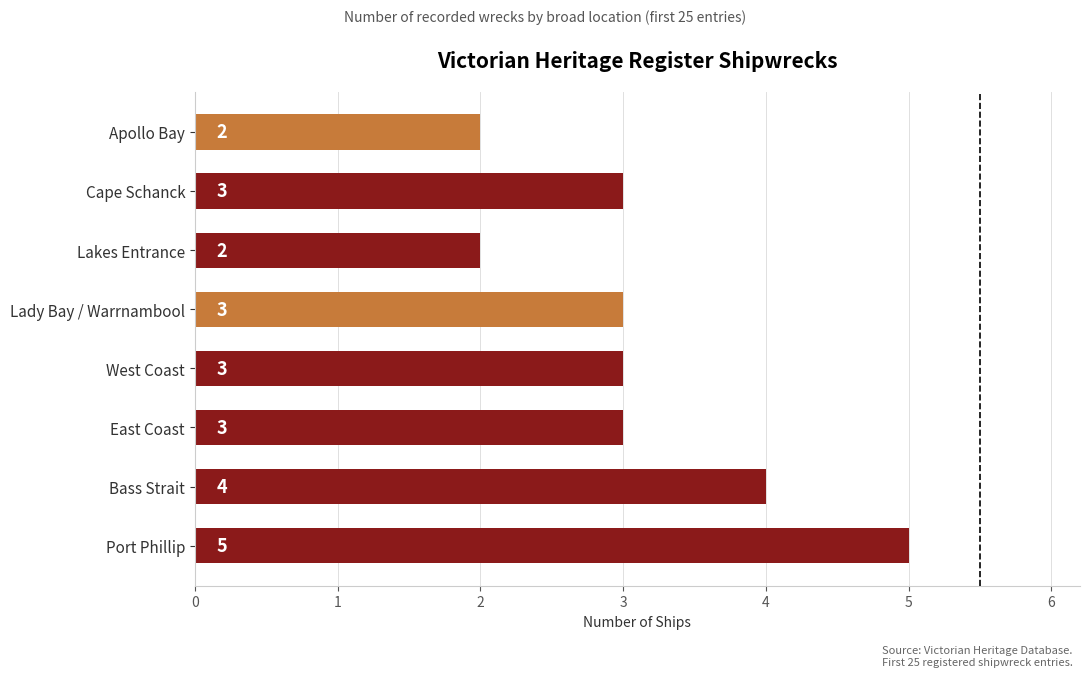

Which has a higher value, Cape Schanck or Lakes Entrance?

Cape Schanck